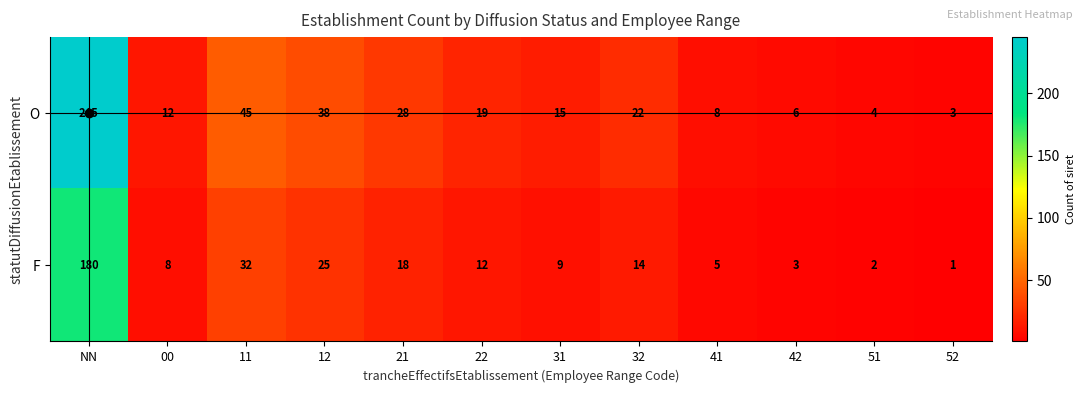

Between 11 and 42, which series saw the biggest shift?

O